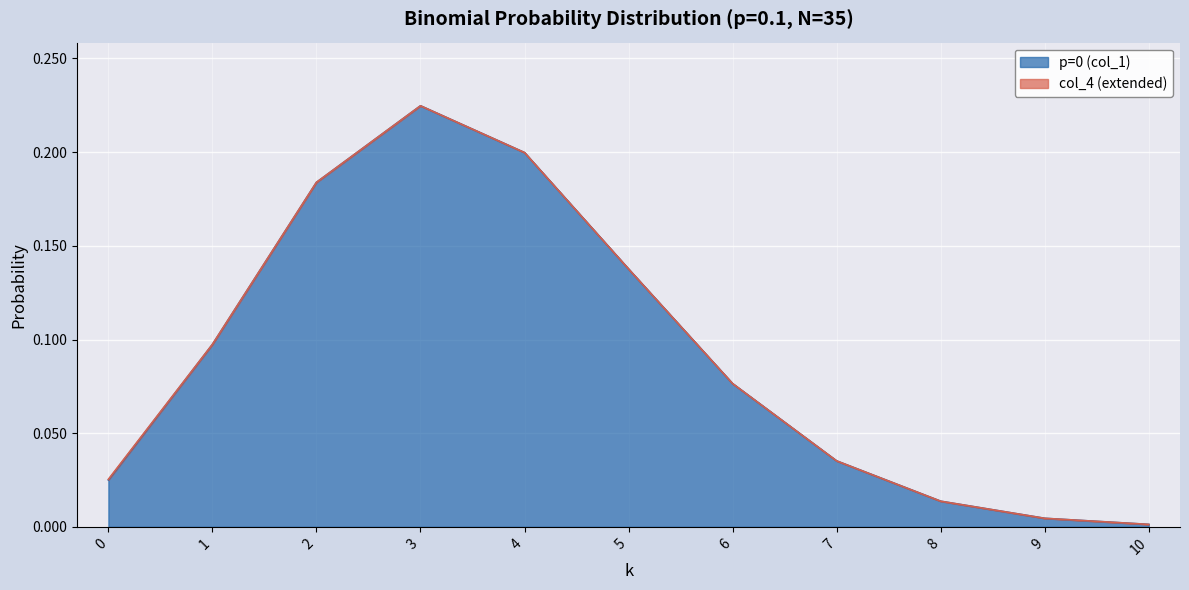

Reading left to right, list all the values displayed in this chart.

0=0.0	1=0.1	2=0.2	3=0.2	4=0.2	5=0.1	6=0.1	7=0.0	8=0.0	9=0.0	10=0.0